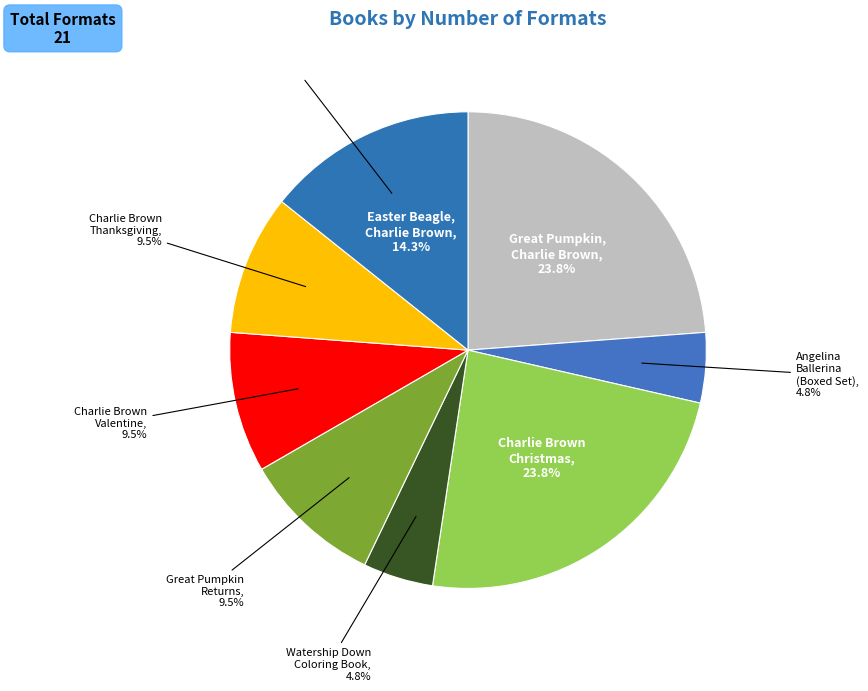

Is Great Pumpkin Returns the majority of the pie?

Yes